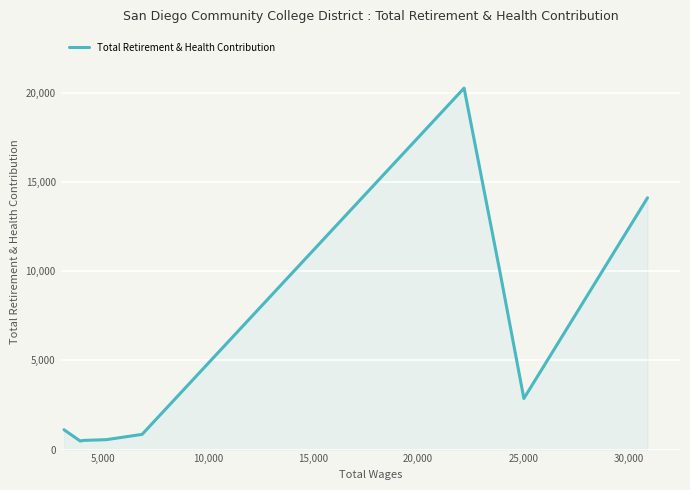

What is the difference between the maximum and minimum values?

19789